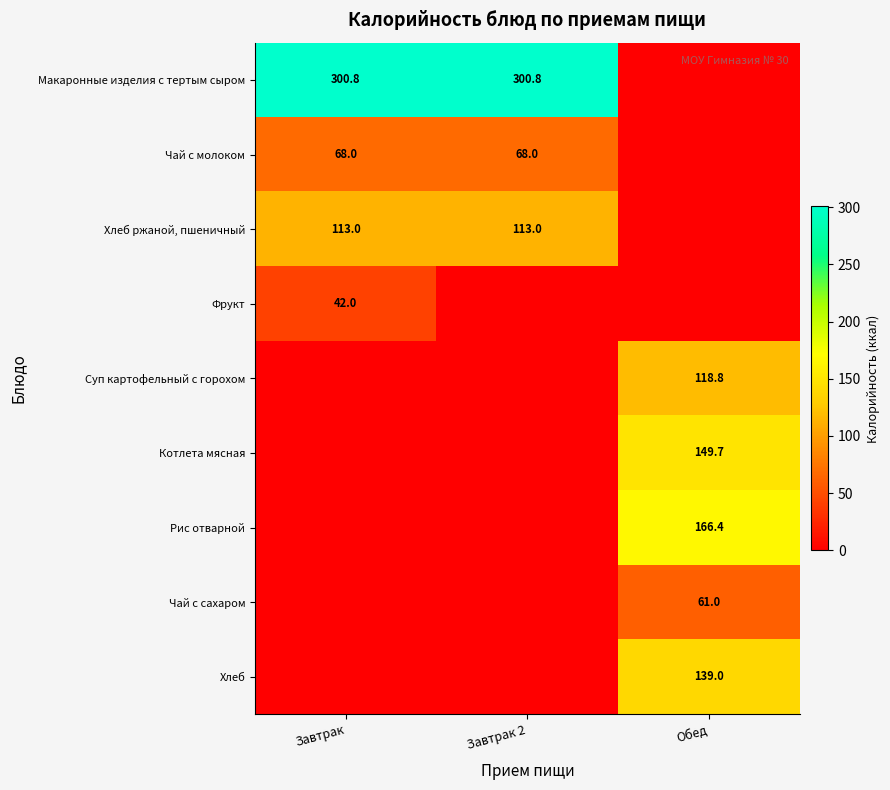

Which has a higher value, Завтрак 2 or Обед?

Завтрак 2